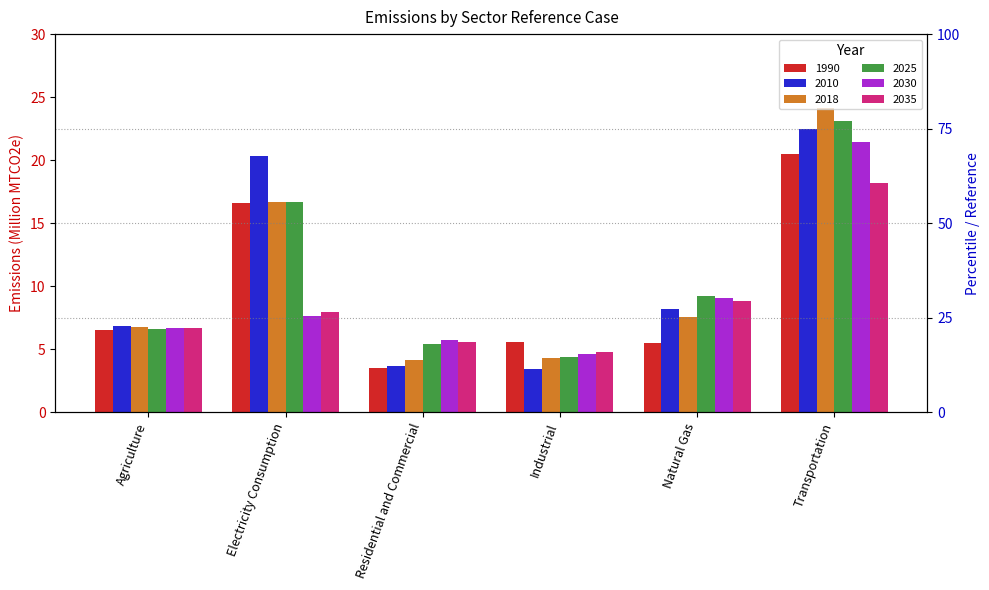

Rank the series by their maximum value, from lowest to highest.

2035, 1990, 2030, 2010, 2025, 2018